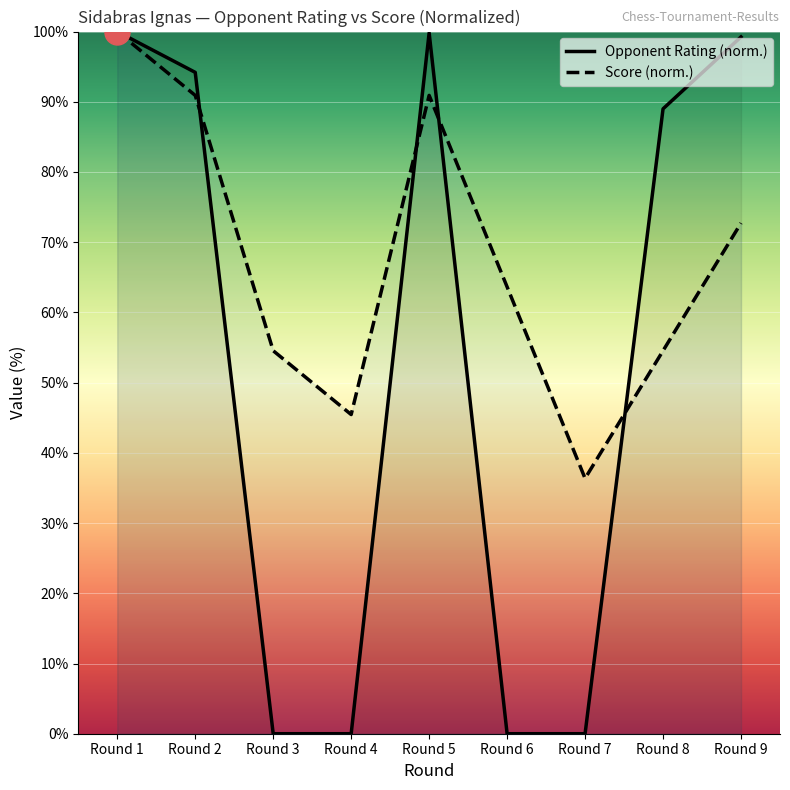

How many values in the Rating series exceed 88?

5